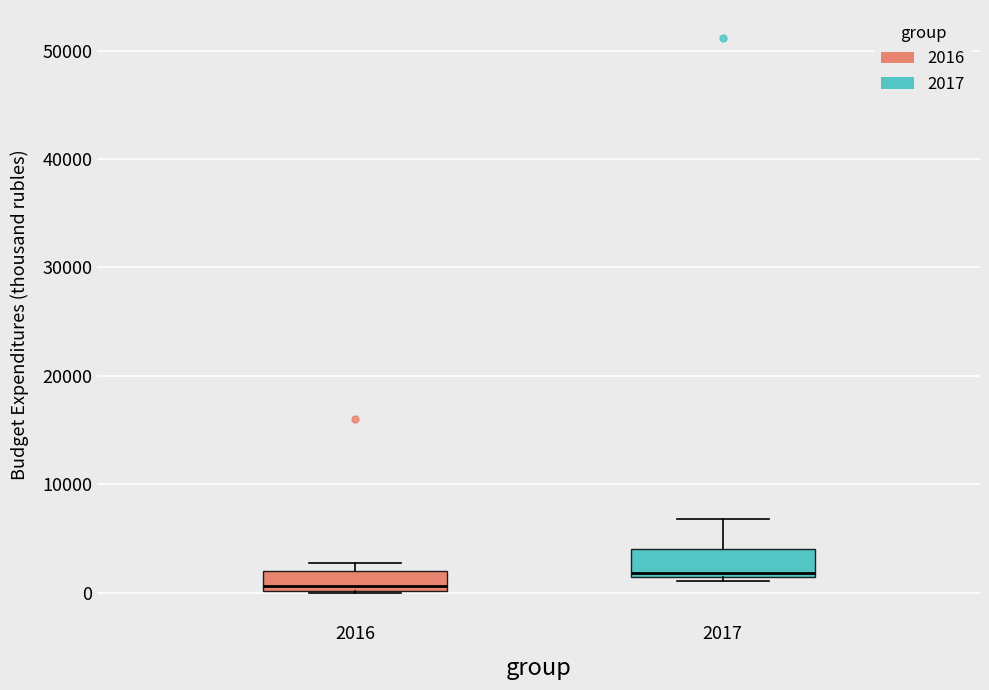

Where does the median line of the box at x = 2016 sit on the y-axis? The values are not printed on the chart, so give them approximately, as read against the axis.

1000